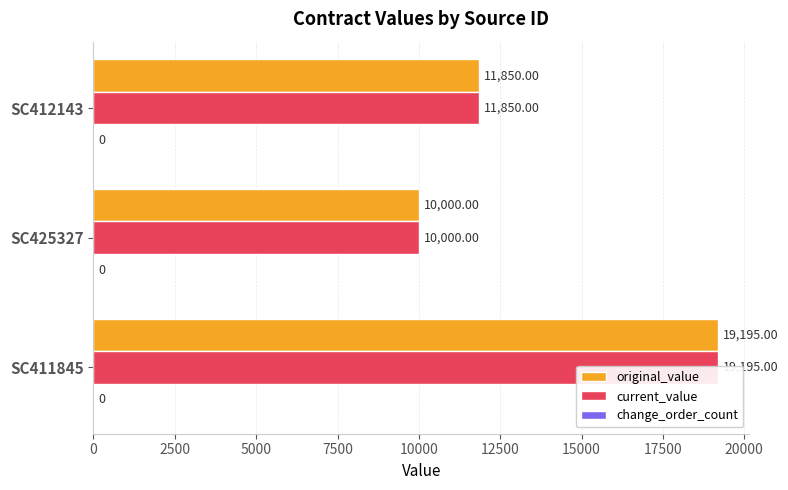

What is the sum of all current_value values?

41045.0